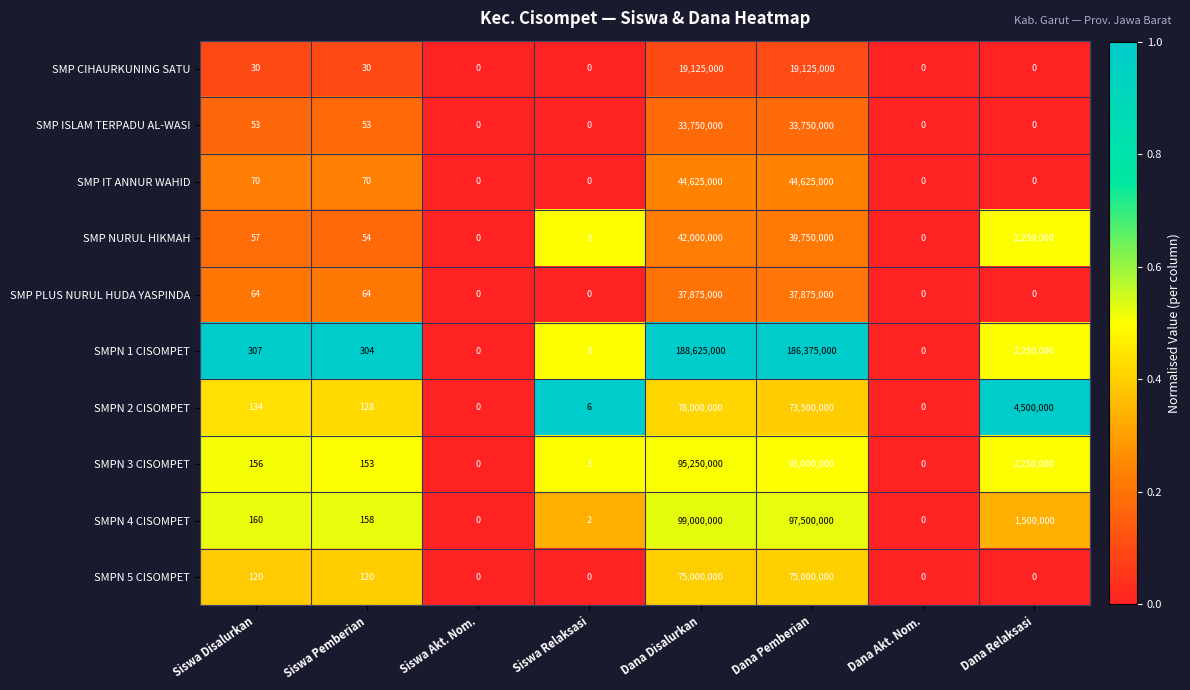

The SMPN 3 CISOMPET series shows 3994850 at Dana Relaksasi. True or false?

False